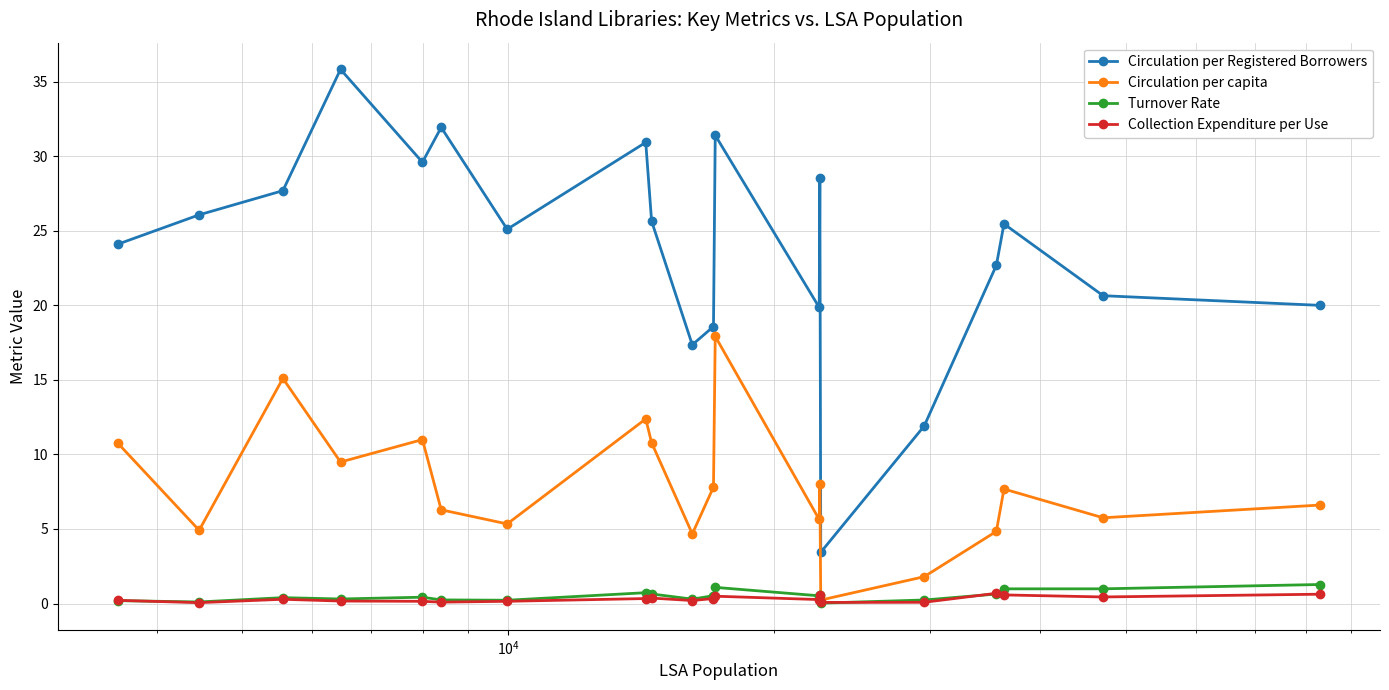

True or false: Collection Expenditure per Use has more than 0 points higher than both neighbors.

True